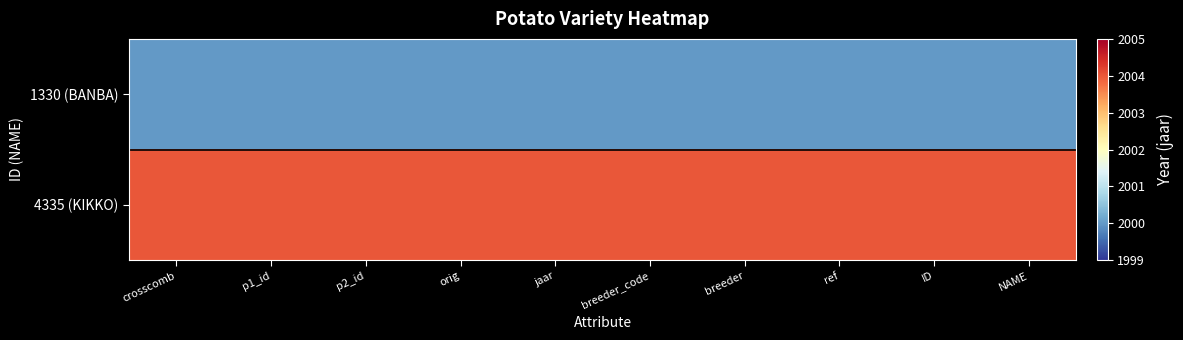

Reading left to right, list all the values displayed in this chart.

1330 (BANBA): crosscomb=2000	p1_id=2000	p2_id=2000	orig=2000	jaar=2000	breeder_code=2000	breeder=2000	ref=2000	ID=2000	NAME=2000
4335 (KIKKO): crosscomb=2004	p1_id=2004	p2_id=2004	orig=2004	jaar=2004	breeder_code=2004	breeder=2004	ref=2004	ID=2004	NAME=2004